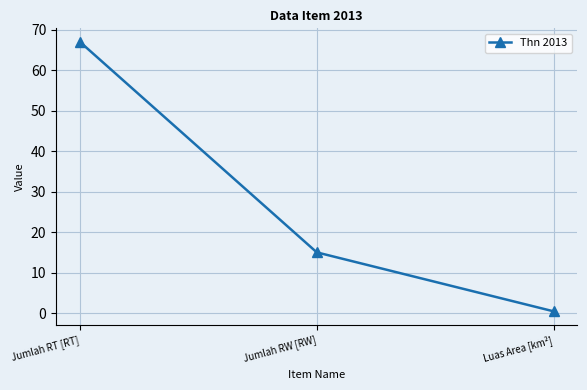

What is the maximum value shown in the chart?

67.0